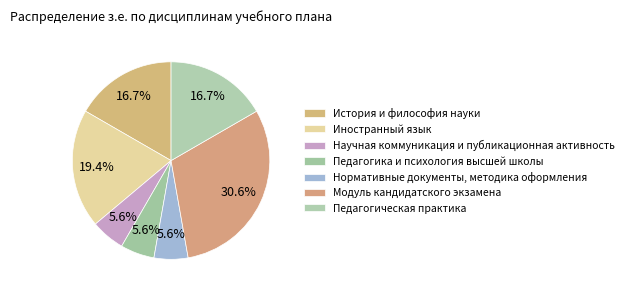

What is the largest slice in the pie chart?

Модуль кандидатского экзамена